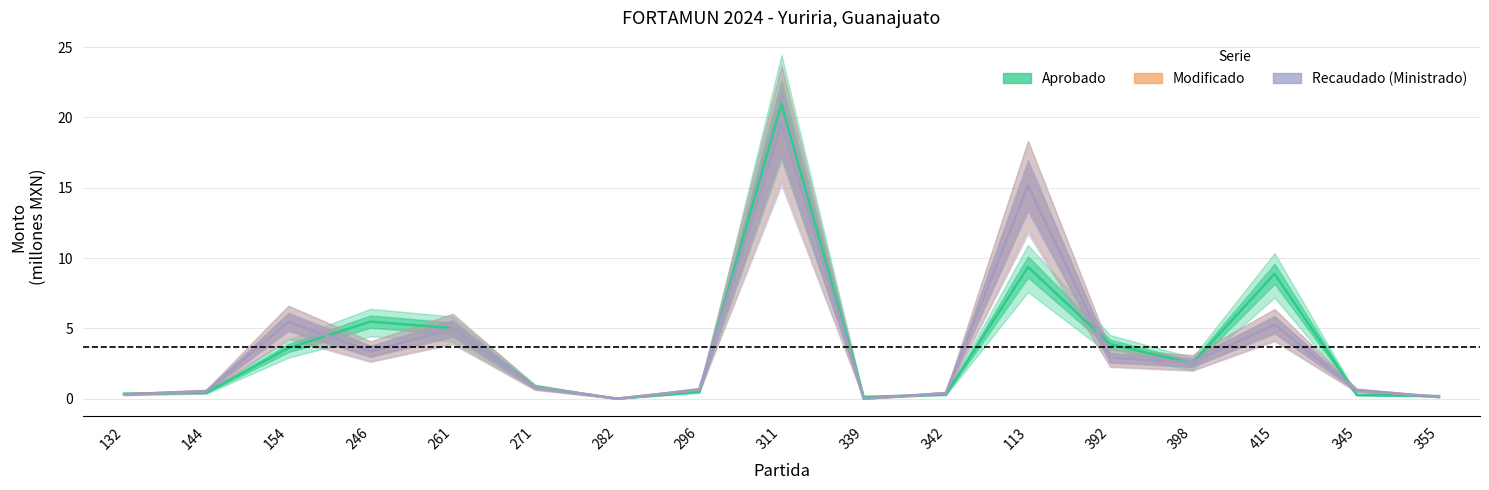

Which category has the highest value in the Aprobado series?

311